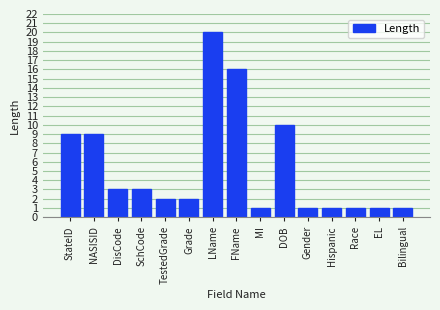

Reading right to left, transcribe all the data shown in this chart.

1	1	1	1	1	10	1	16	20	2	2	3	3	9	9